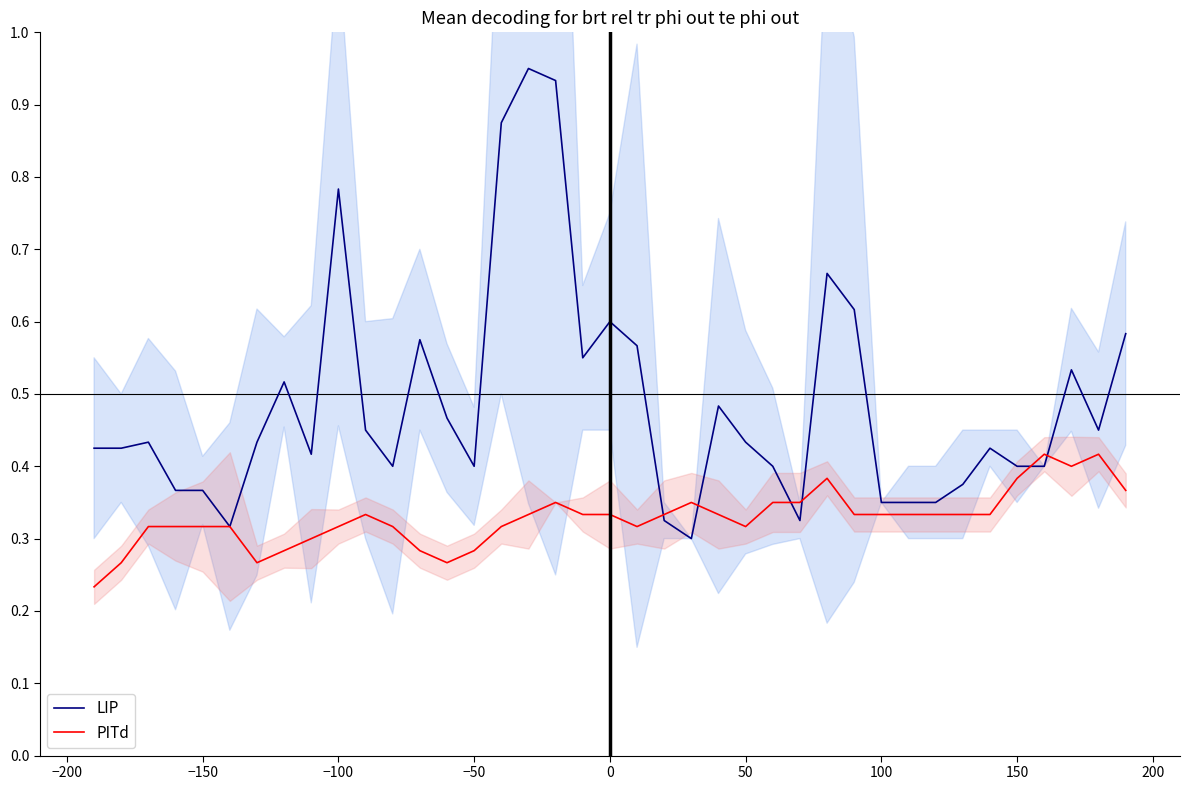

At how many categories does at least one series exceed 0?

39